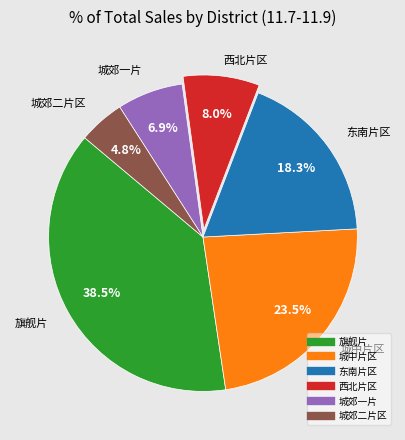

Does 西北片区 represent more than half of the total?

No